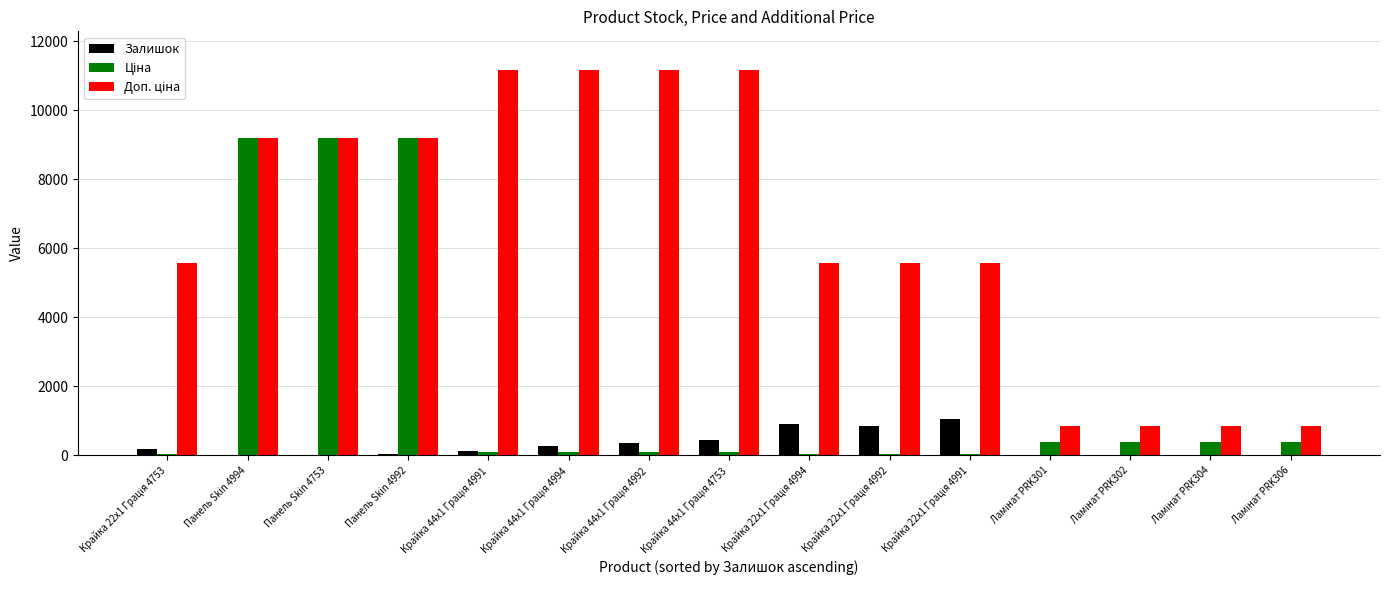

What is the maximum value for Залишок?

1067.0